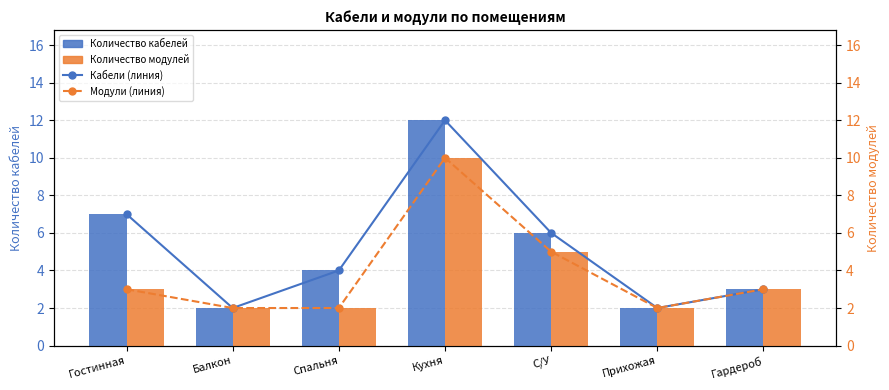

Reading right to left, extract all data points from this chart.

Количество кабелей: Гардероб=3	Прихожая=2	С/У=6	Кухня=12	Спальня=4	Балкон=2	Гостинная=7
Количество модулей: Гардероб=3	Прихожая=2	С/У=5	Кухня=10	Спальня=2	Балкон=2	Гостинная=3
Кабели (линия): Гардероб=3	Прихожая=2	С/У=6	Кухня=12	Спальня=4	Балкон=2	Гостинная=7
Модули (линия): Гардероб=3	Прихожая=2	С/У=5	Кухня=10	Спальня=2	Балкон=2	Гостинная=3